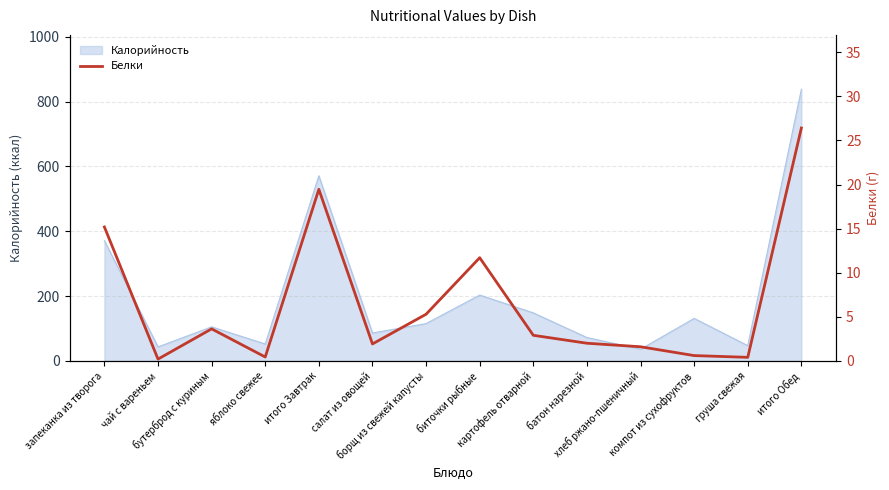

What is the change in value from бутерброд с куриным to биточки рыбные?

+8.1